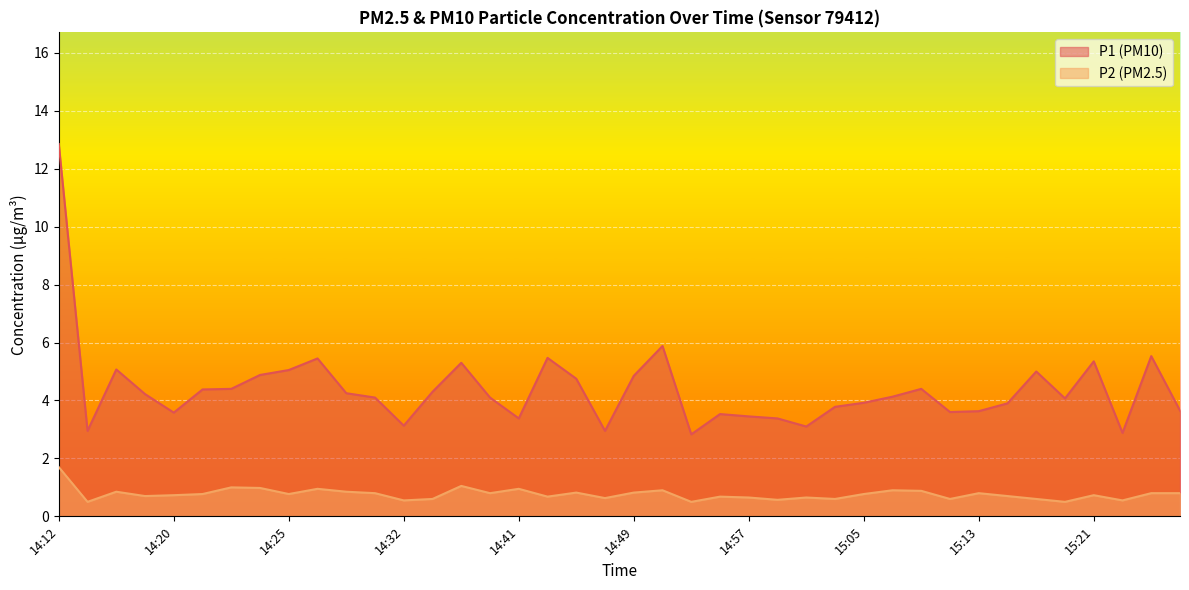

What is the highest value of the P2 series?

1.7